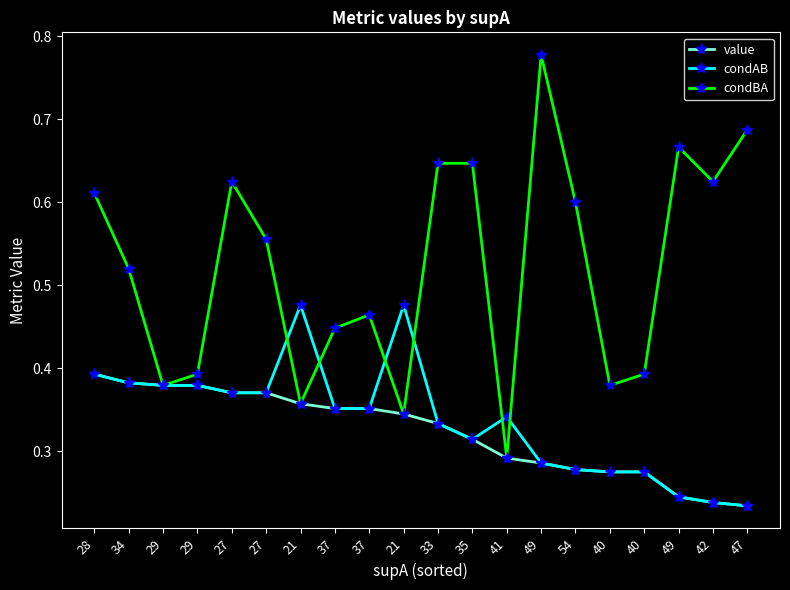

What is the minimum value shown in the chart?

0.2